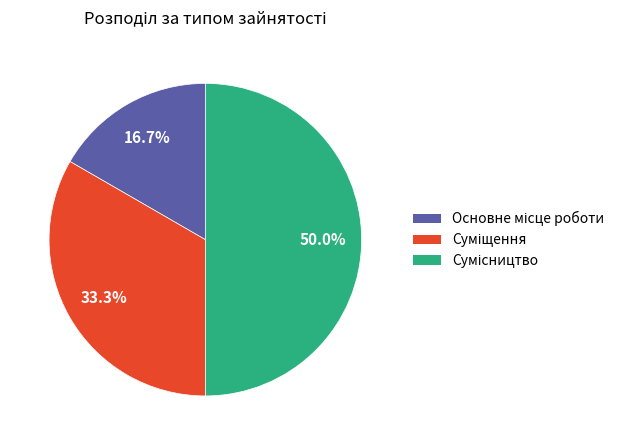

What is the change in value from Основне місце роботи to Суміщення?

+1